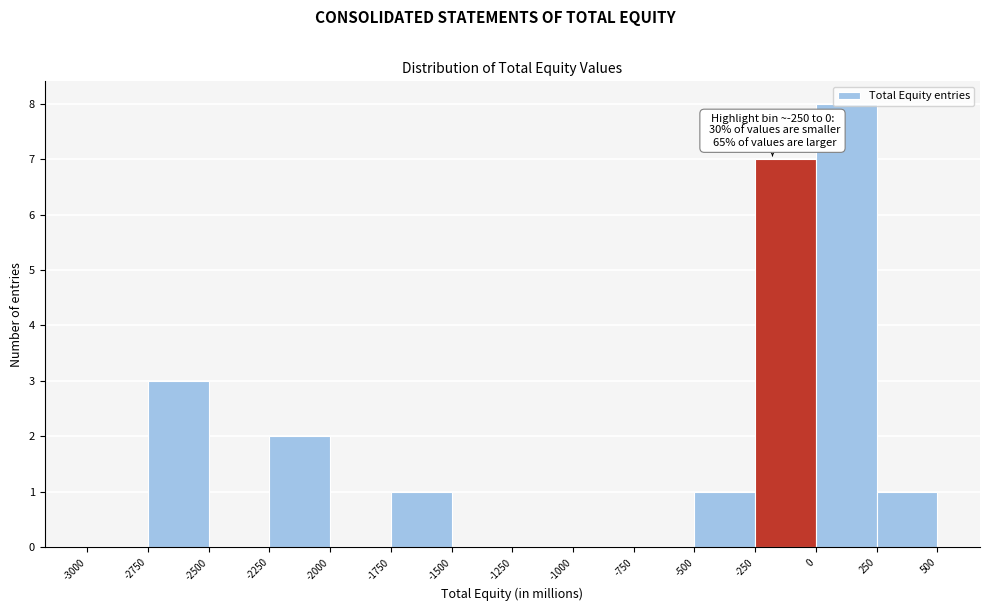

Which range on the x-axis has the tallest bar?

0 to 250